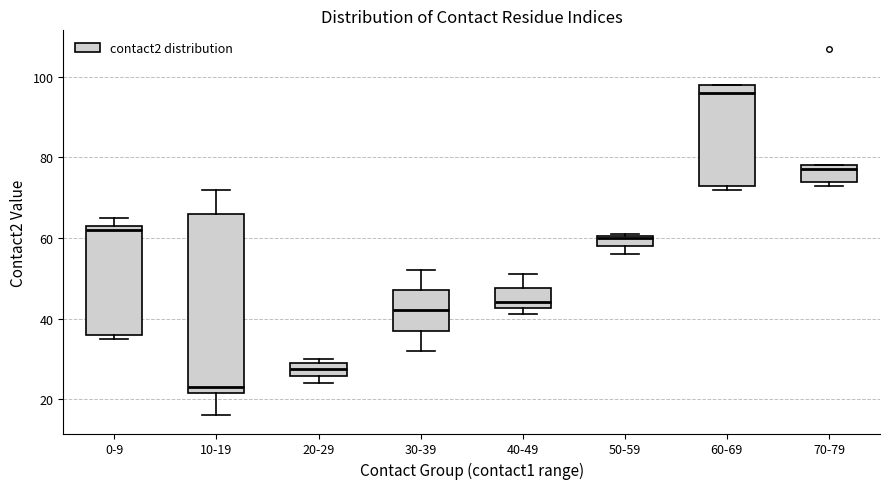

Where is the upper edge of the box for 50-59 on the y-axis? The values are not printed on the chart, so give them approximately, as read against the axis.

60